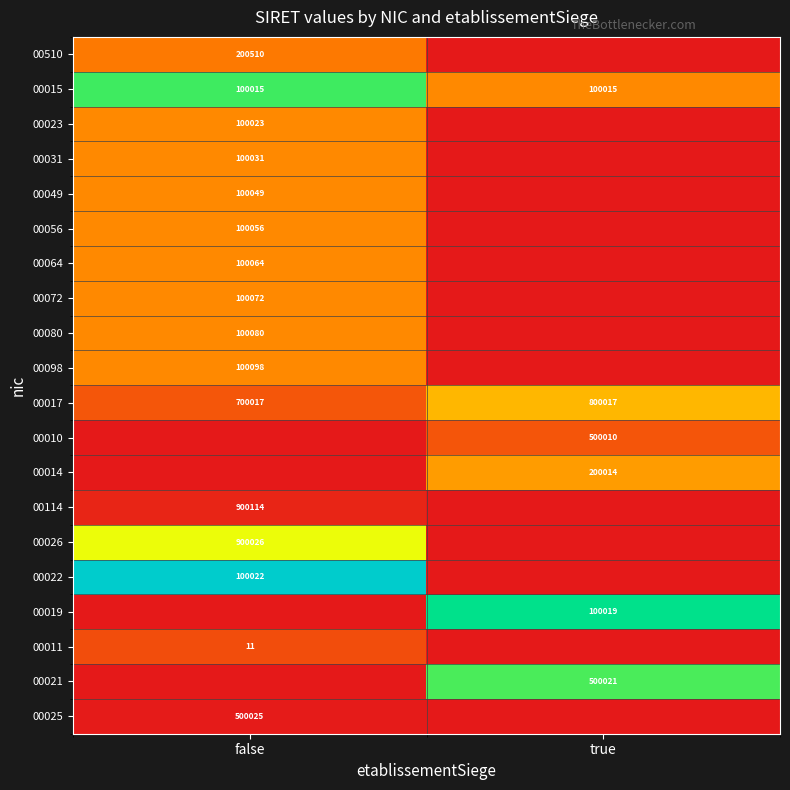

What is the sum of all 00017 values?

1500034